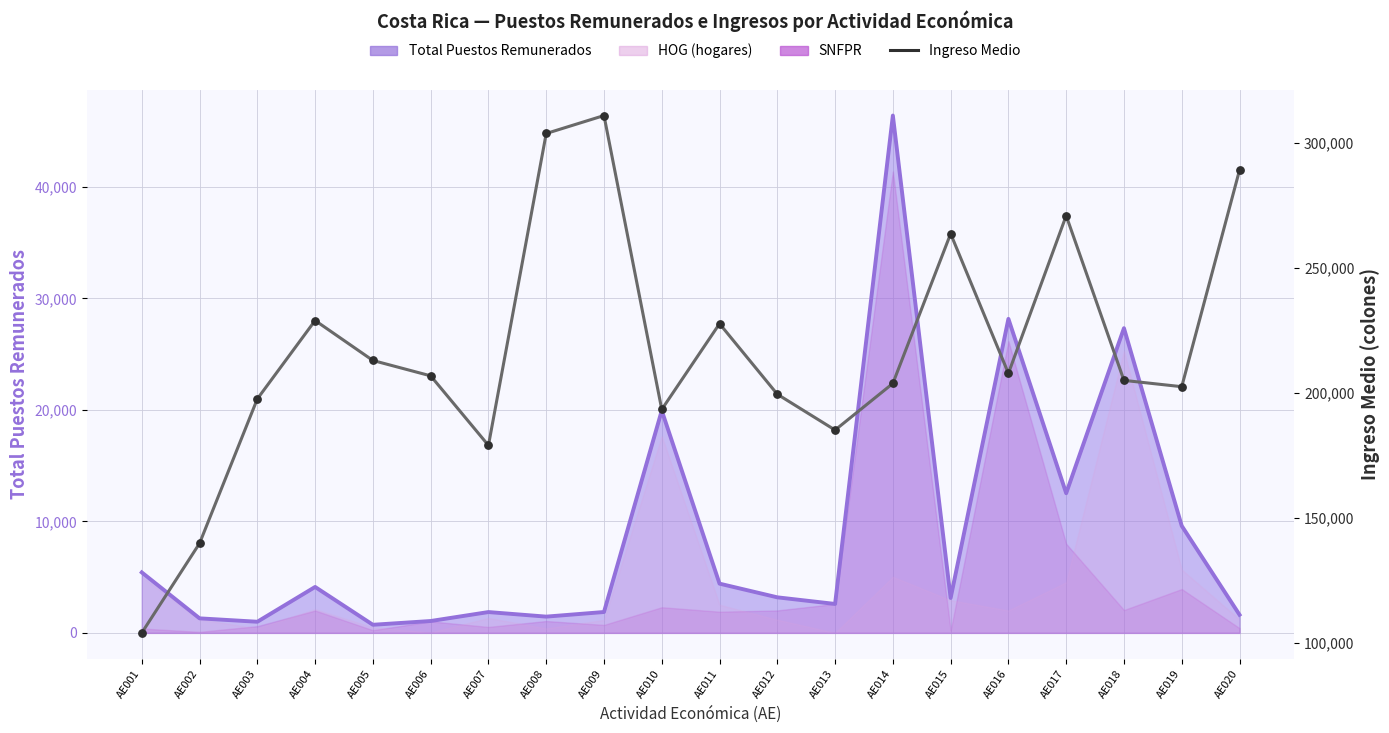

Which series has the largest Y range (max minus min)?

Ingreso Medio (línea)